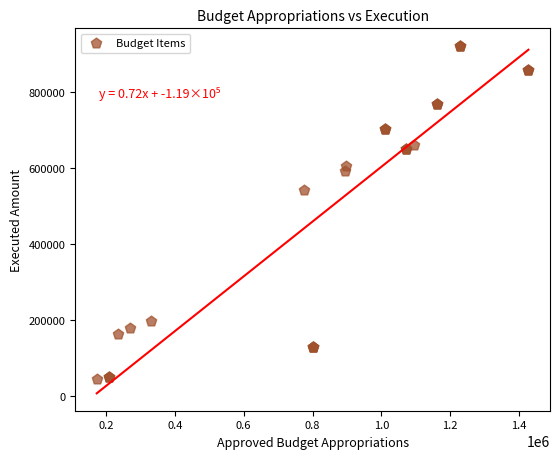

What Y value in the scatter plot is closest to 483160?

540913.0